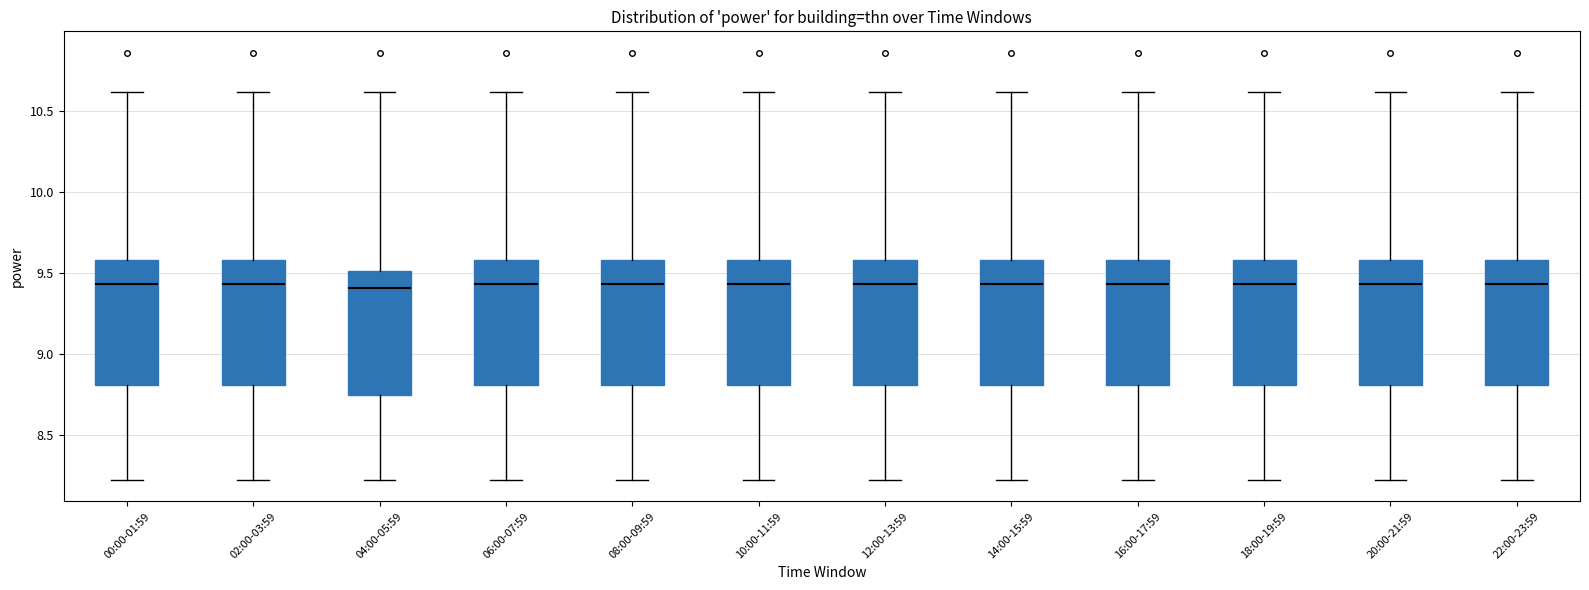

Reading left to right, transcribe this box plot: for each box, give where its median line is, the range the box spans, and where its two whiskers end, as read against the y-axis. The values are not printed on the chart, so give them approximately, as read against the axis.

00:00-01:59: median 9.45, box 8.80 to 9.60, whiskers 8.20 to 10.60
02:00-03:59: median 9.45, box 8.80 to 9.60, whiskers 8.20 to 10.60
04:00-05:59: median 9.40, box 8.75 to 9.50, whiskers 8.20 to 10.60
06:00-07:59: median 9.45, box 8.80 to 9.60, whiskers 8.20 to 10.60
08:00-09:59: median 9.45, box 8.80 to 9.60, whiskers 8.20 to 10.60
10:00-11:59: median 9.45, box 8.80 to 9.60, whiskers 8.20 to 10.60
12:00-13:59: median 9.45, box 8.80 to 9.60, whiskers 8.20 to 10.60
14:00-15:59: median 9.45, box 8.80 to 9.60, whiskers 8.20 to 10.60
16:00-17:59: median 9.45, box 8.80 to 9.60, whiskers 8.20 to 10.60
18:00-19:59: median 9.45, box 8.80 to 9.60, whiskers 8.20 to 10.60
20:00-21:59: median 9.45, box 8.80 to 9.60, whiskers 8.20 to 10.60
22:00-23:59: median 9.45, box 8.80 to 9.60, whiskers 8.20 to 10.60